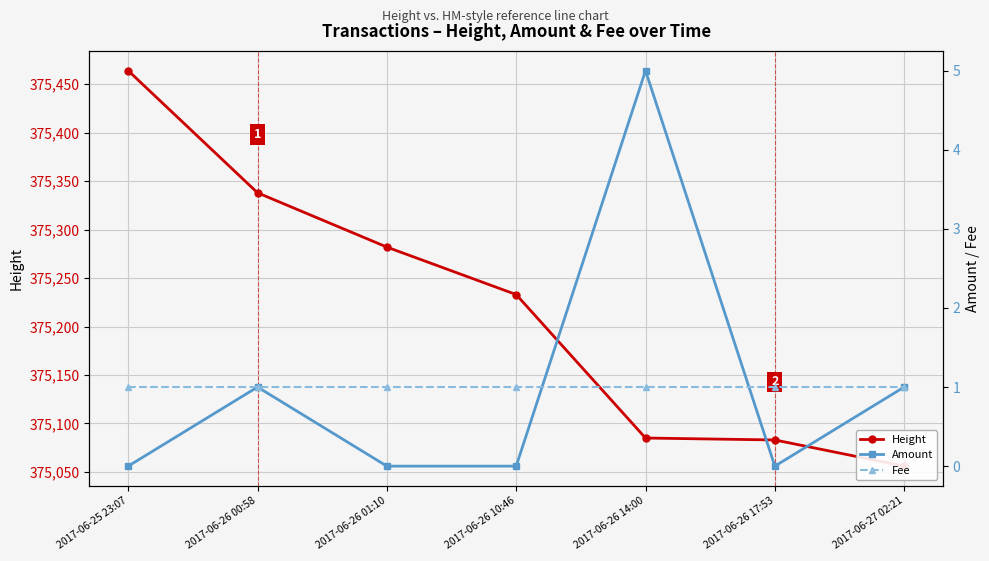

What position from the right is 2017-06-26 01:10?

5